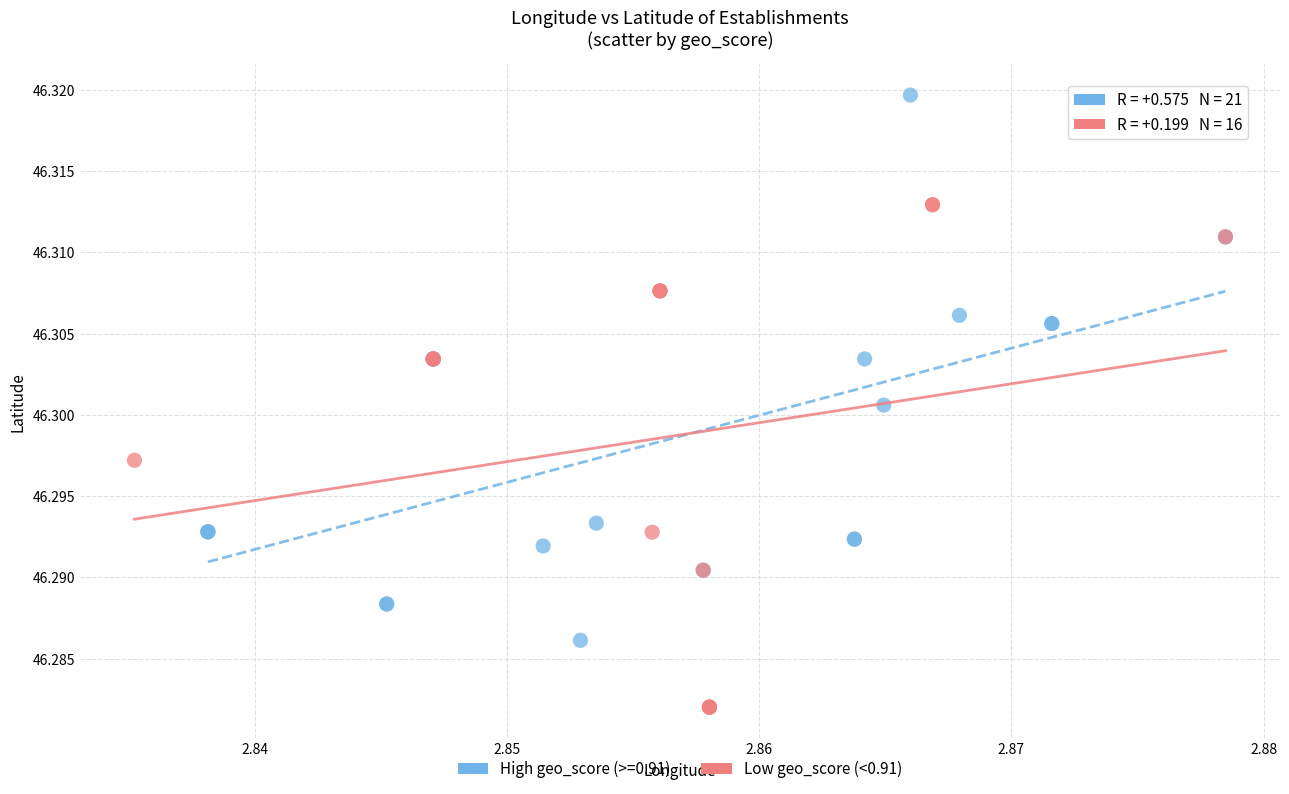

Which series contains the highest Y value?

High geo_score (>=0.91)